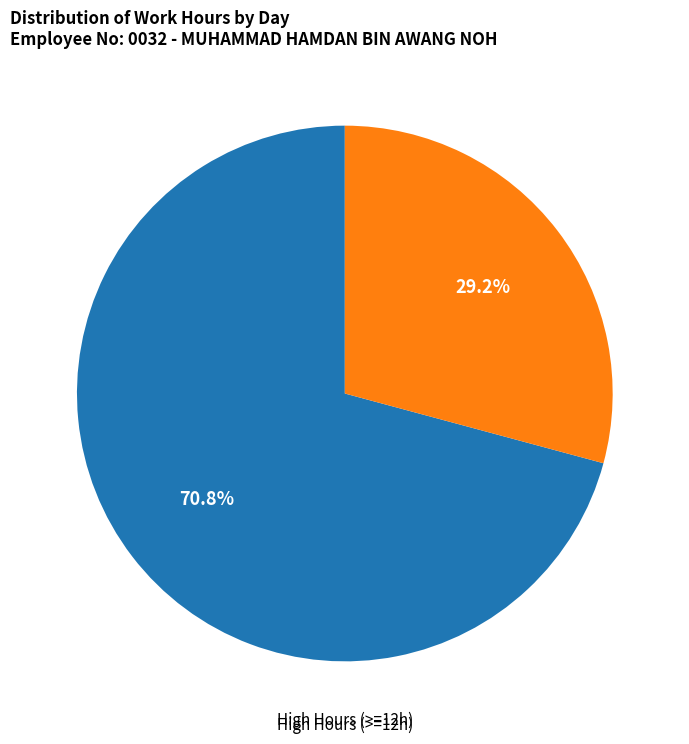

Is there a majority slice in this chart?

Yes